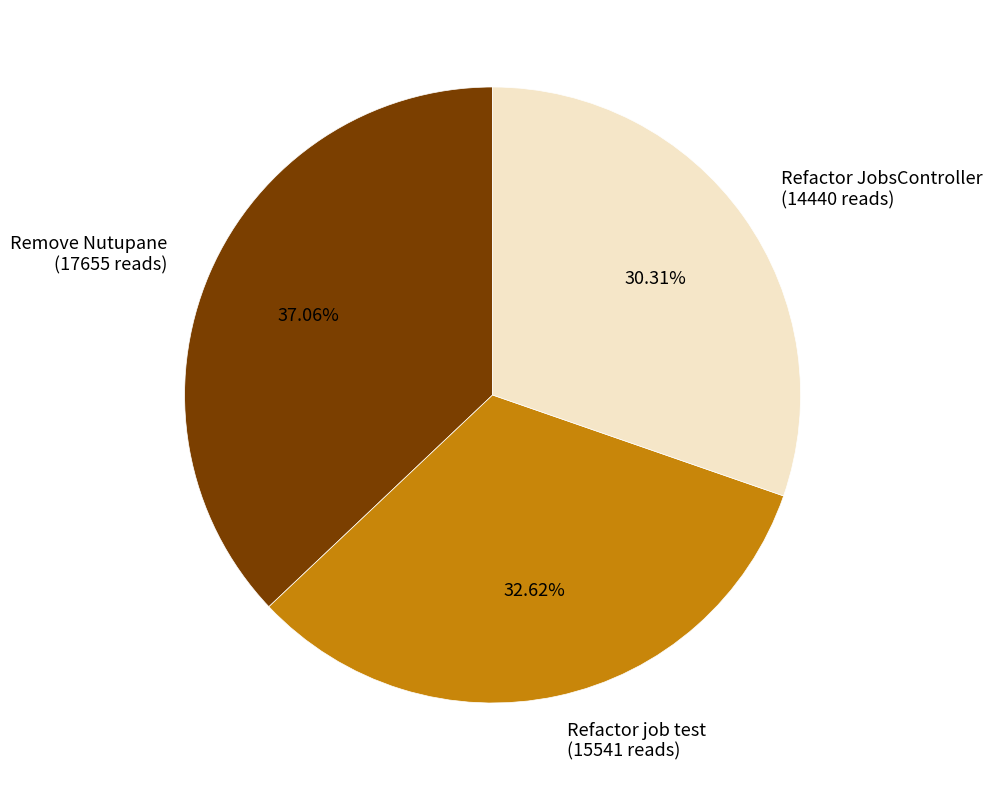

Combined, what portion of the pie is Remove Nutupane and Refactor JobsController?

67.4%